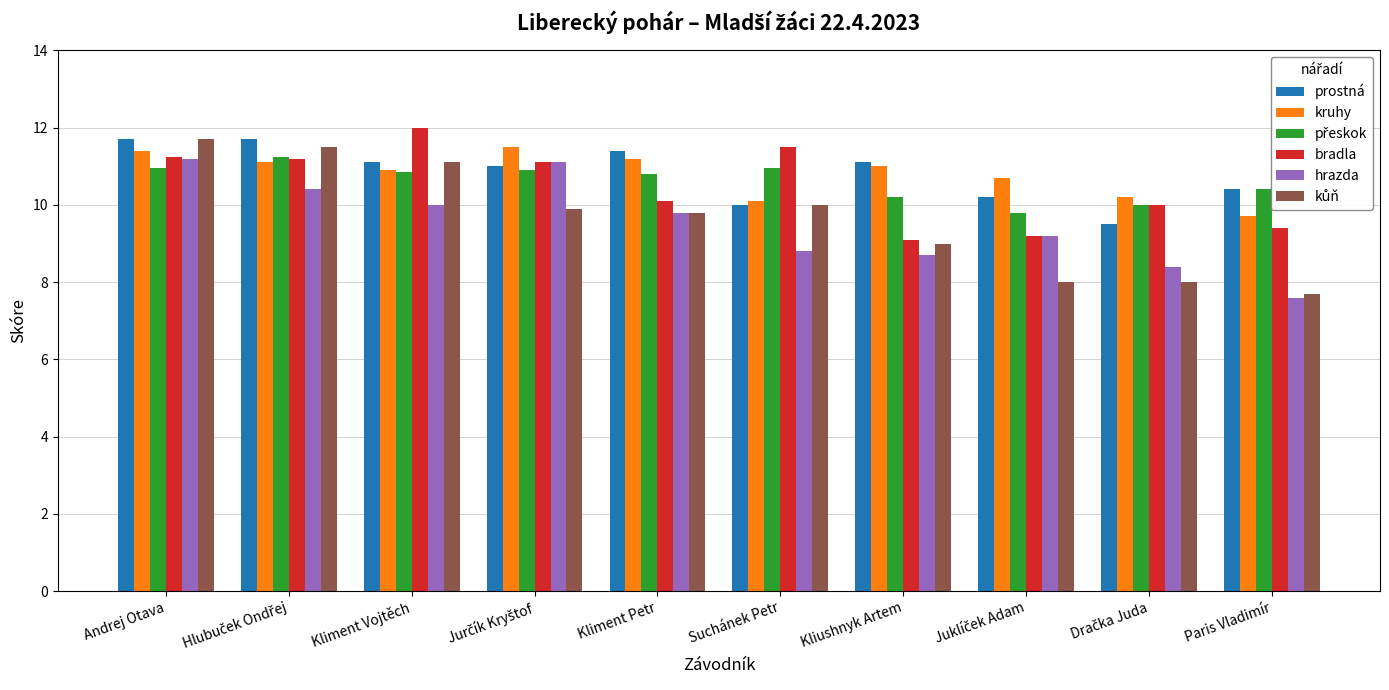

What is the difference between the highest and lowest values at Kliushnyk Artem?

2.4